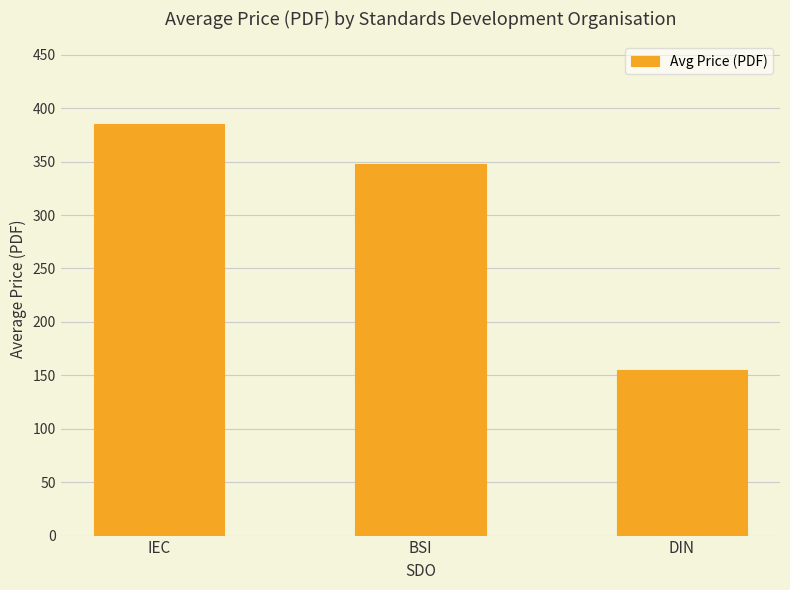

True or false: the data shows 595.7 at BSI.

False